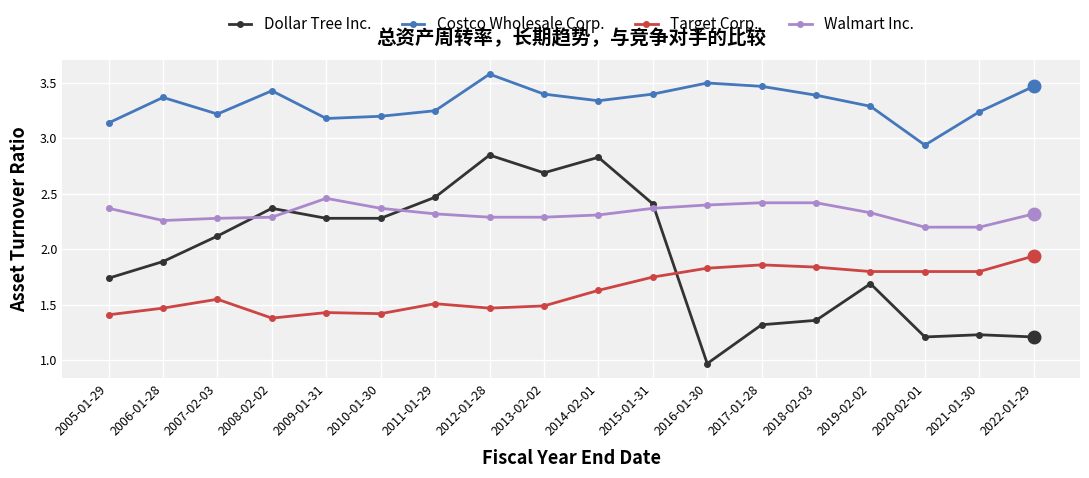

What are all the series names shown in the legend?

Dollar Tree Inc., Costco Wholesale Corp., Target Corp., Walmart Inc.